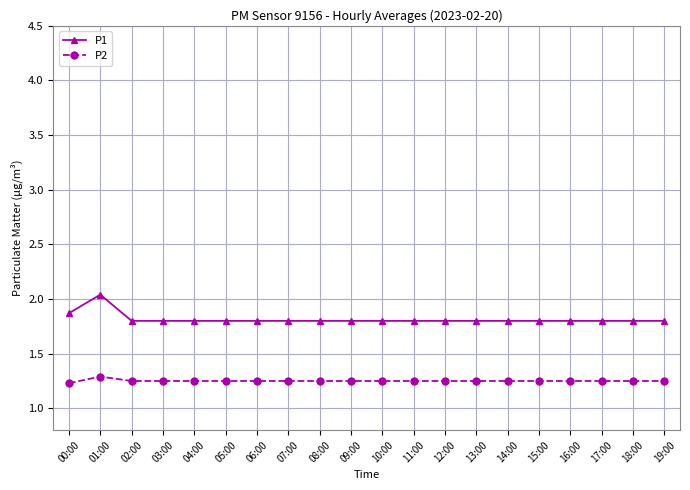

The P2 series shows 1.2 at 16:00. True or false?

True